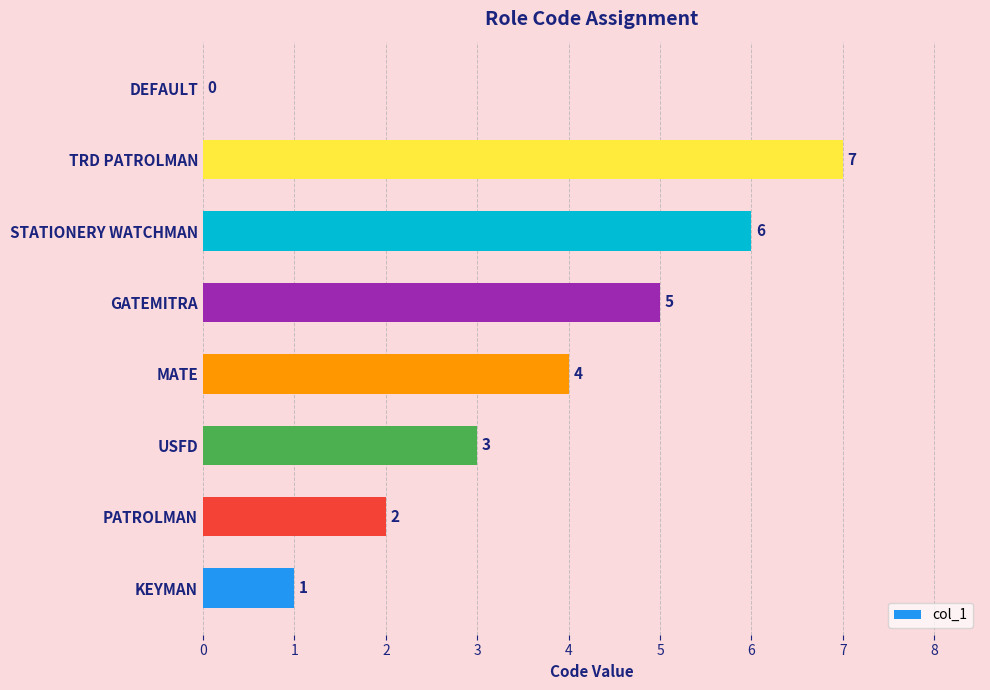

What is the greatest value displayed?

7